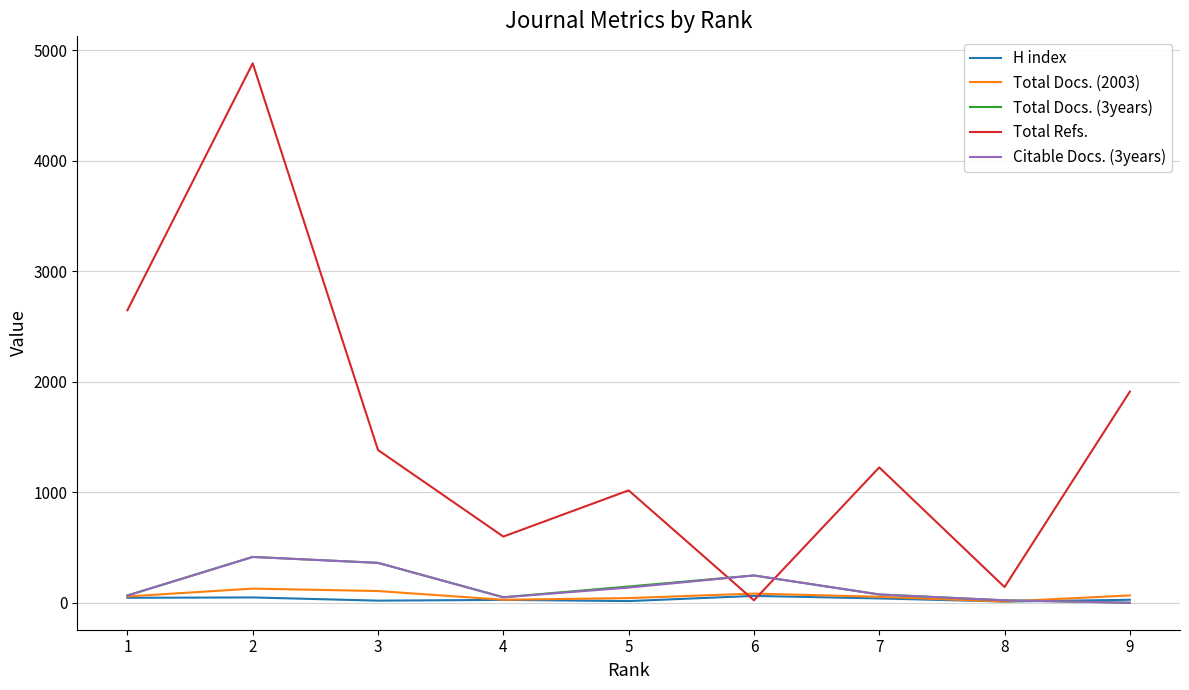

Is it true that Total Refs. equals 1382 at 3?

True